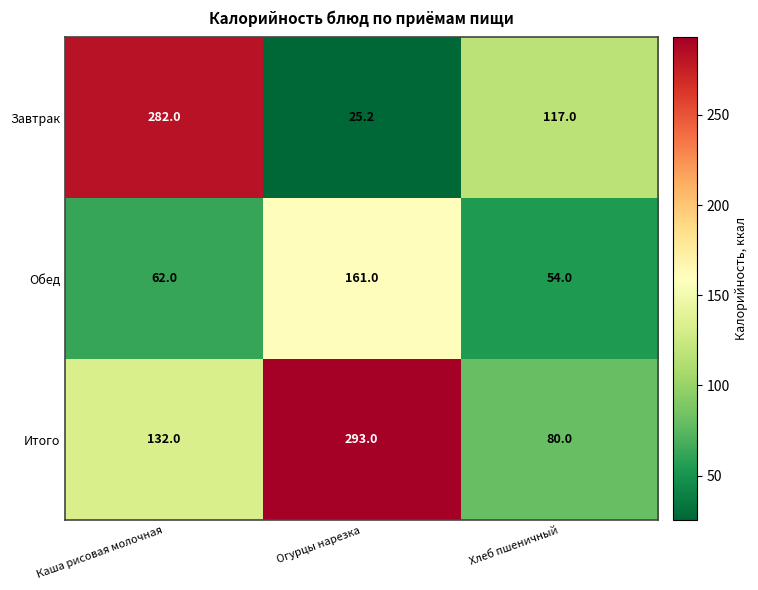

What is the spread (max minus min) of values at Огурцы нарезка?

267.8